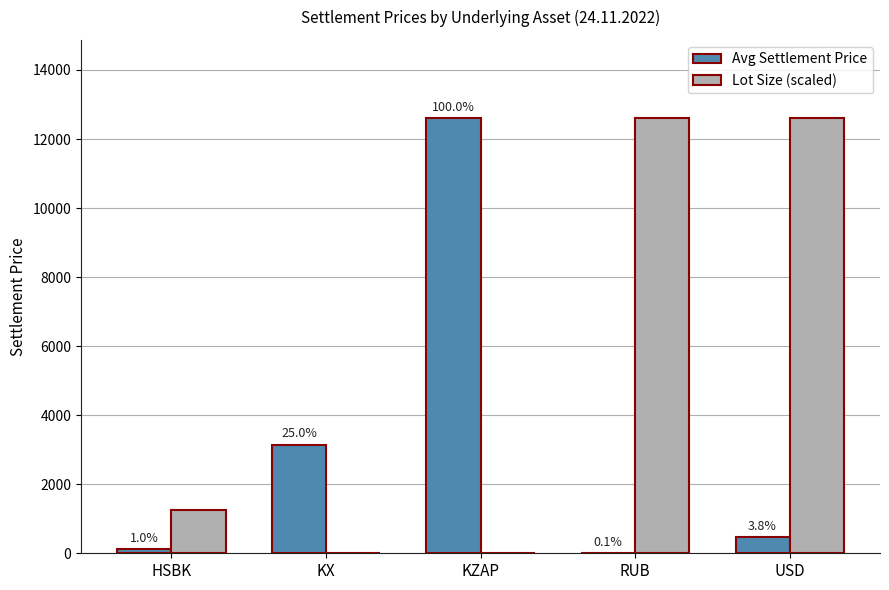

Reading left to right, extract all data points from this chart.

Avg Settlement Price: 124.3	3145.8	12602.9	7.9	473.6
Lot Size (scaled): 1260.3	12.6	12.6	12602.9	12602.9